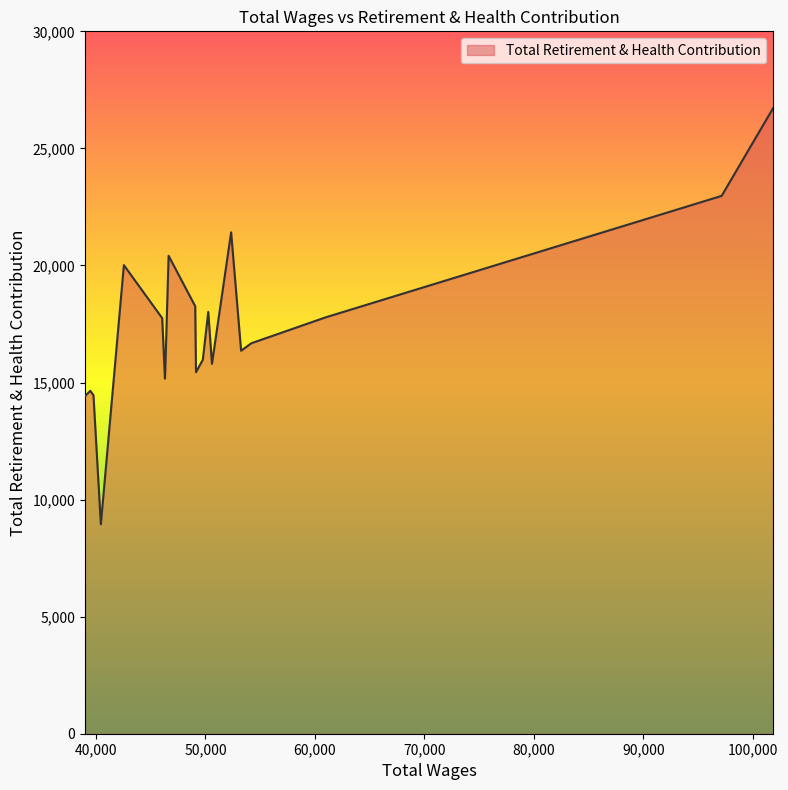

What is the smallest value displayed?

8946